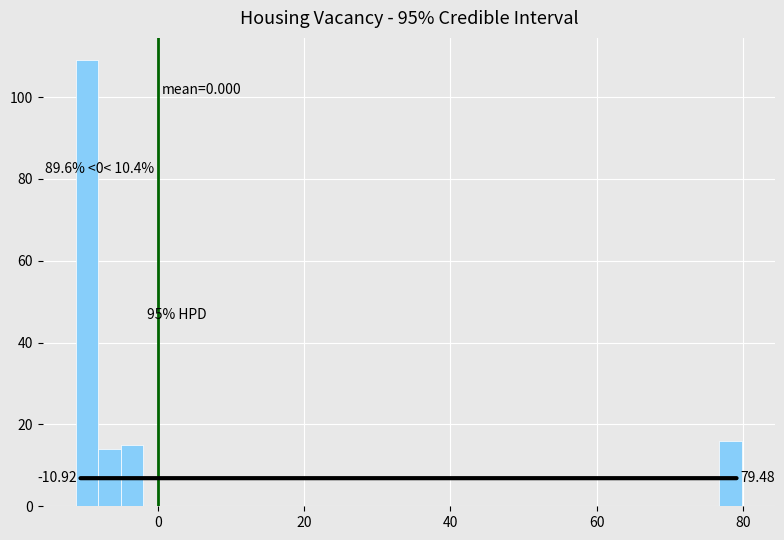

Around what value on the x-axis is the tallest bar? Give the approximate position of its centre, as read against the axis.

-10